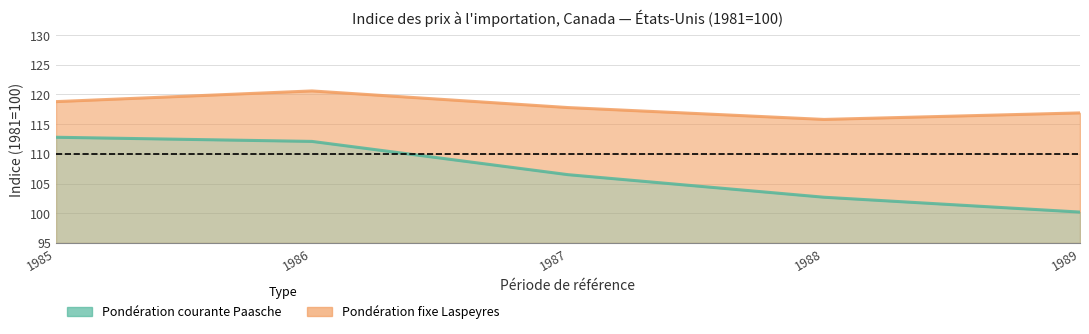

True or false: Pondération fixe Laspeyres and Pondération courante Paasche intersect in this chart.

False